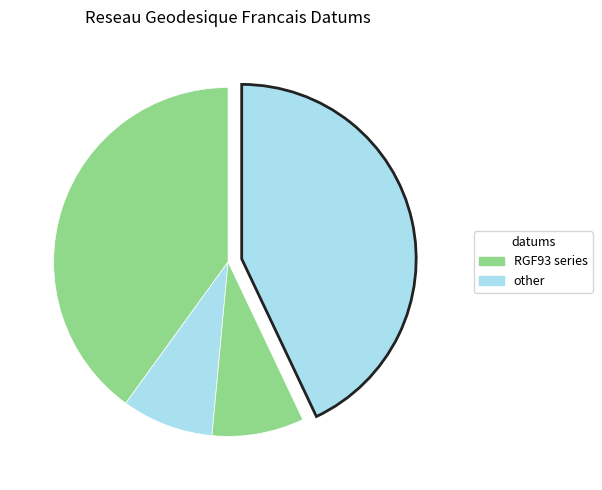

How many slices are in this pie chart?

4